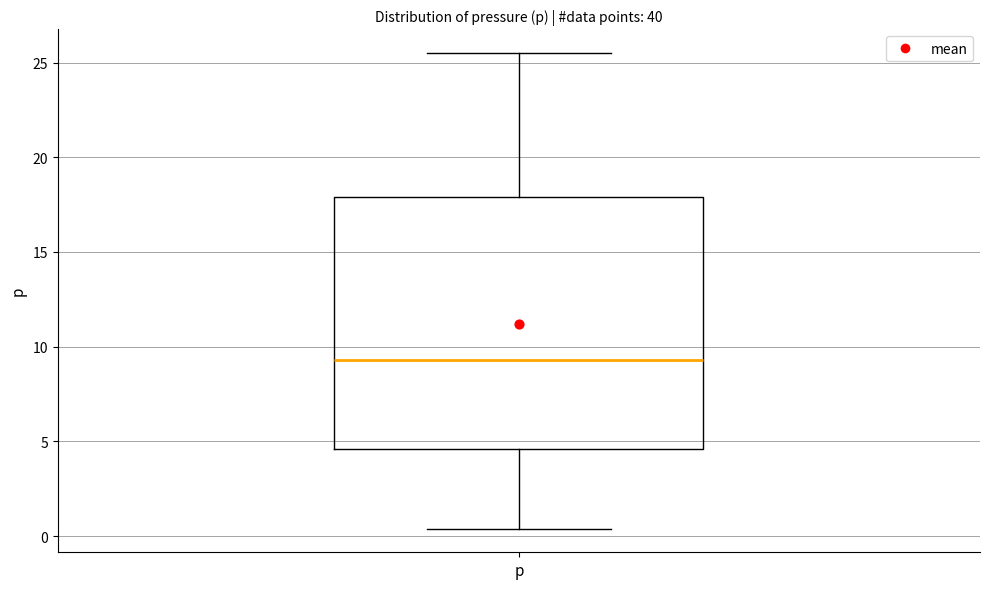

Transcribe this box plot: give where the median line is, the range the box spans, and where the two whiskers end, as read against the y-axis. The values are not printed on the chart, so give them approximately, as read against the axis.

median 9.5, box 4.5 to 18.0, whiskers 0.5 to 25.5